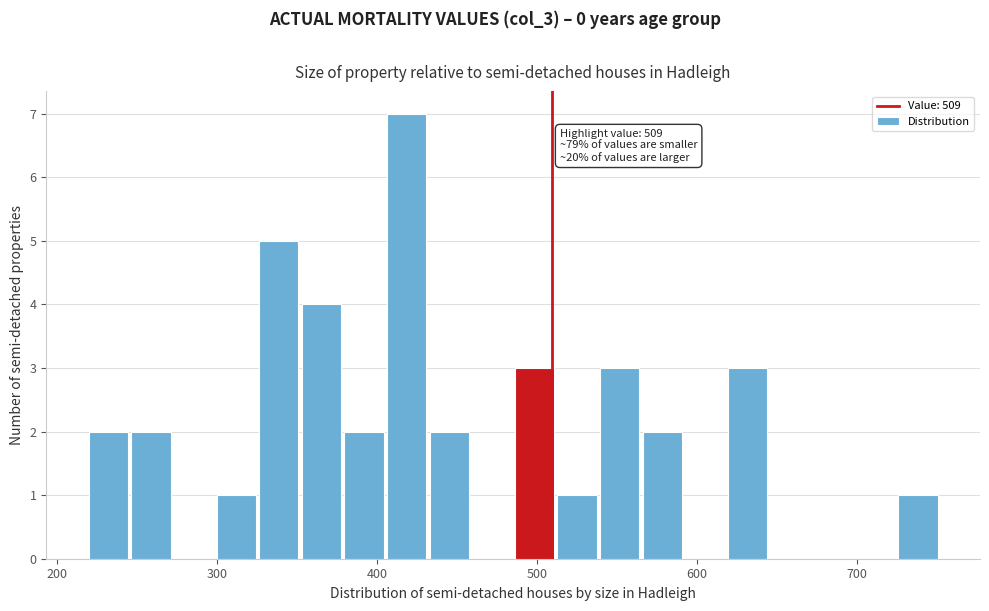

Around what value on the x-axis is the tallest bar? Give the approximate position of its centre, as read against the axis.

420